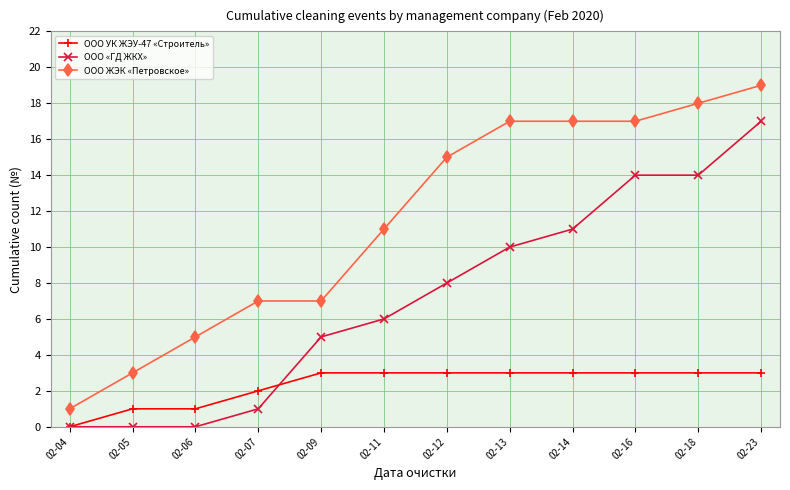

Which series has the largest range (max minus min)?

ООО ЖЭК «Петровское»